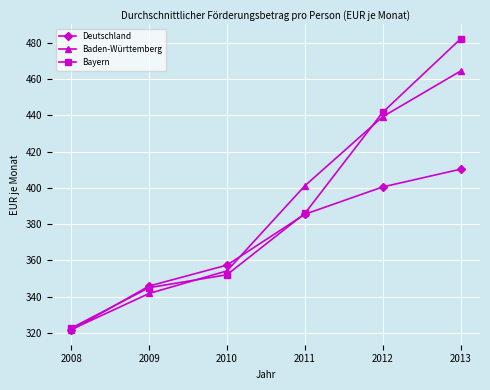

Which category has the highest value in the Baden-Württemberg series?

2013